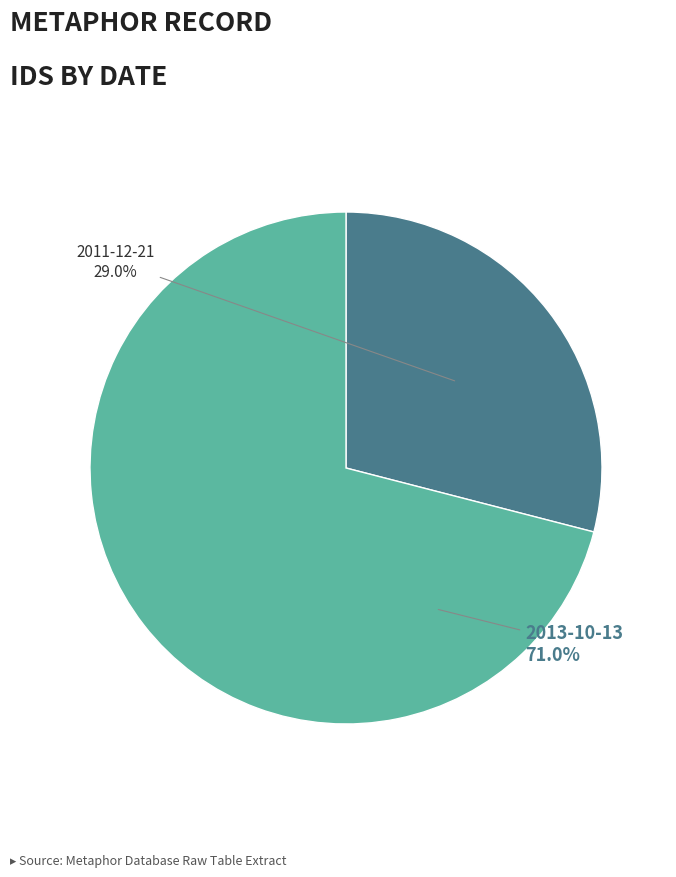

Count the number of slices in the pie.

2